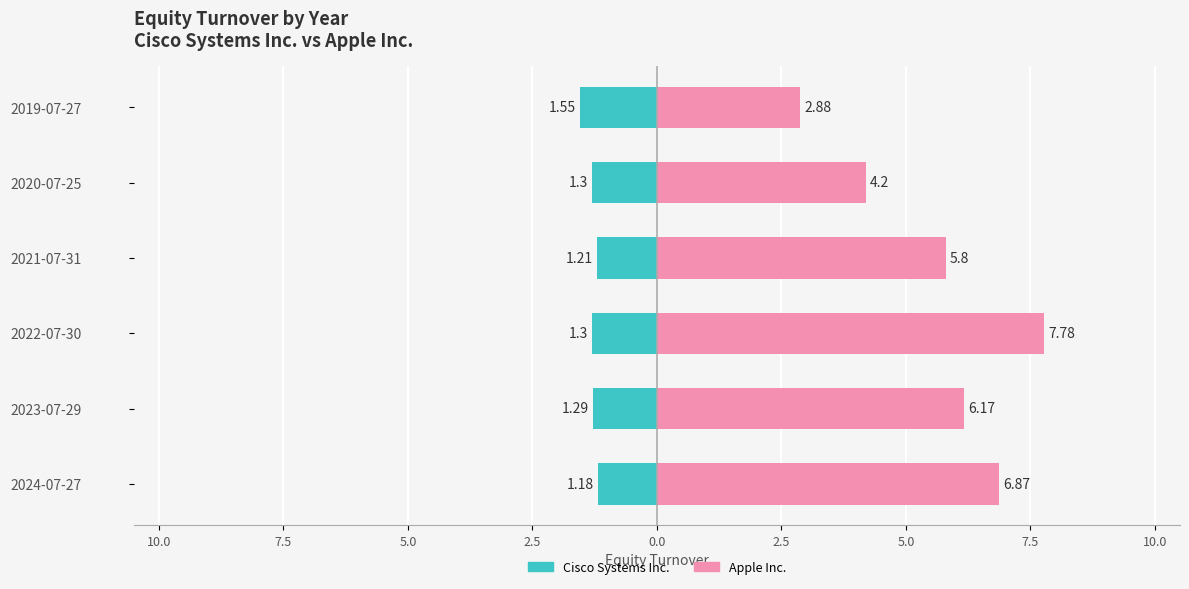

Reading right to left, list all the values displayed in this chart.

Cisco Systems Inc.: -1.6	-1.3	-1.2	-1.3	-1.3	-1.2
Apple Inc.: 2.9	4.2	5.8	7.8	6.2	6.9